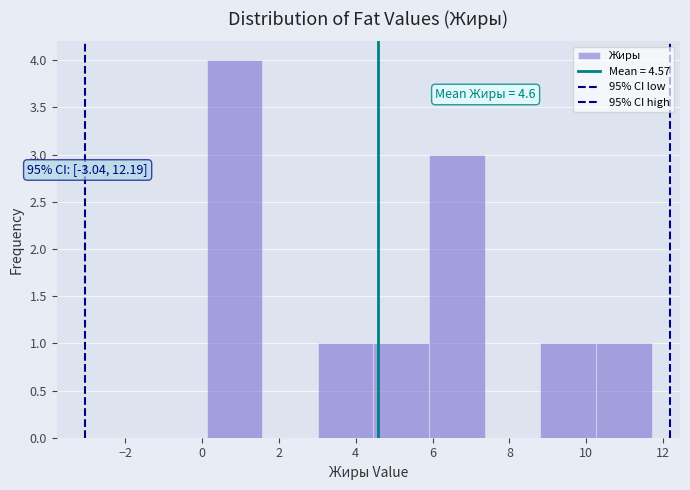

Over which range of the x-axis is the bar tallest?

0.2 to 1.6